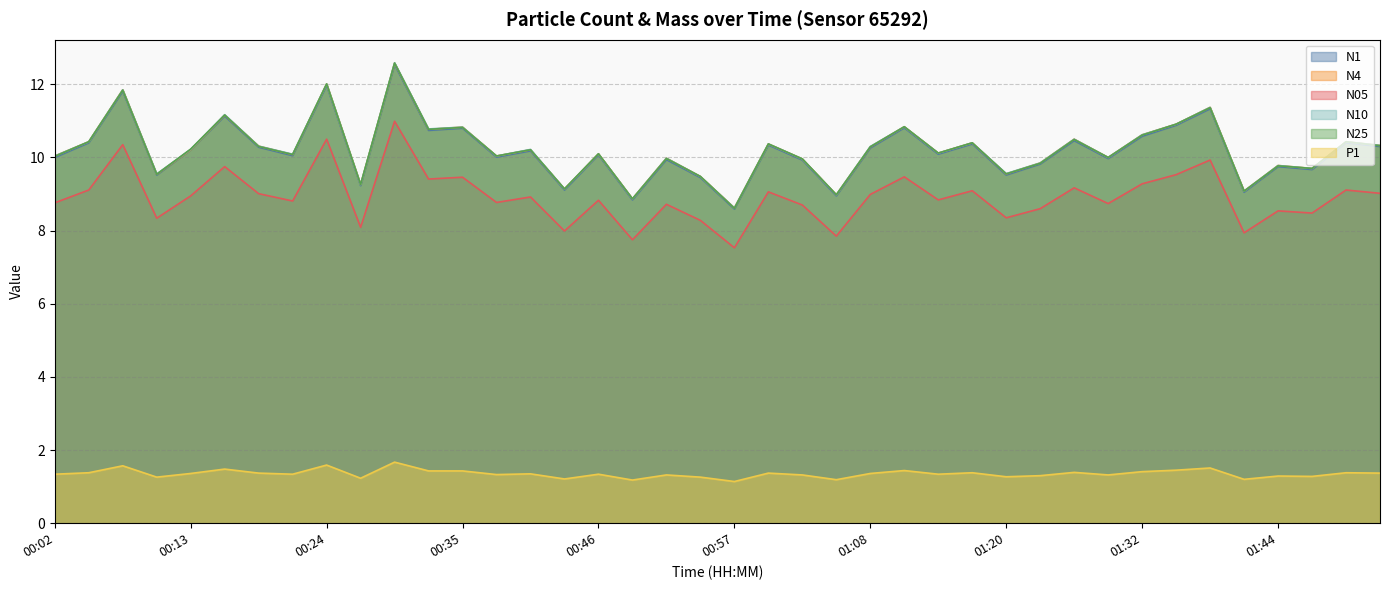

What is the sum of the N10 values at 00:21 and 01:38?

21.5